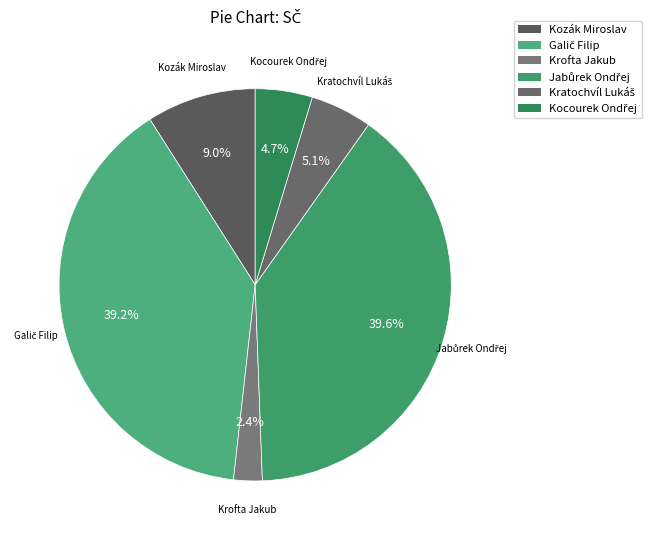

To the nearest percent, what percentage of the pie is Krofta Jakub?

2%